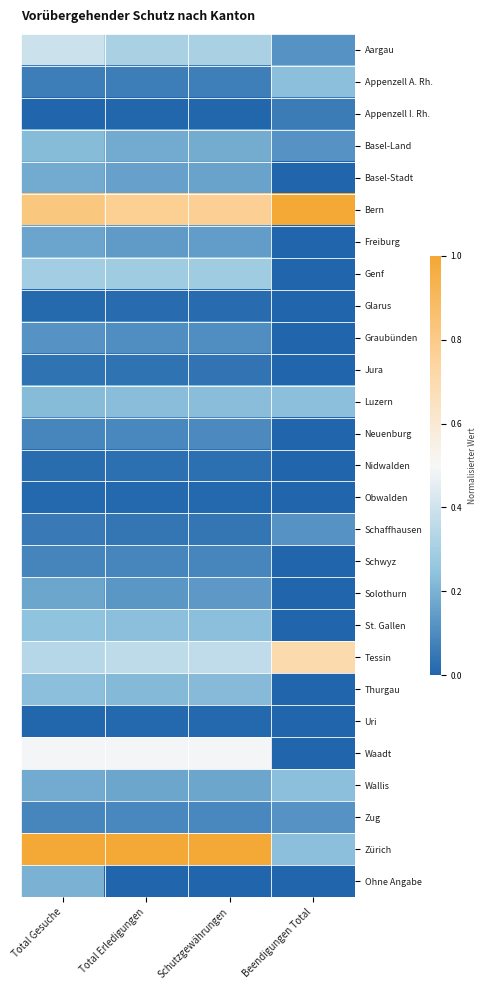

Between Total Erledigungen and Schutzgewährungen, which is larger?

Schutzgewährungen